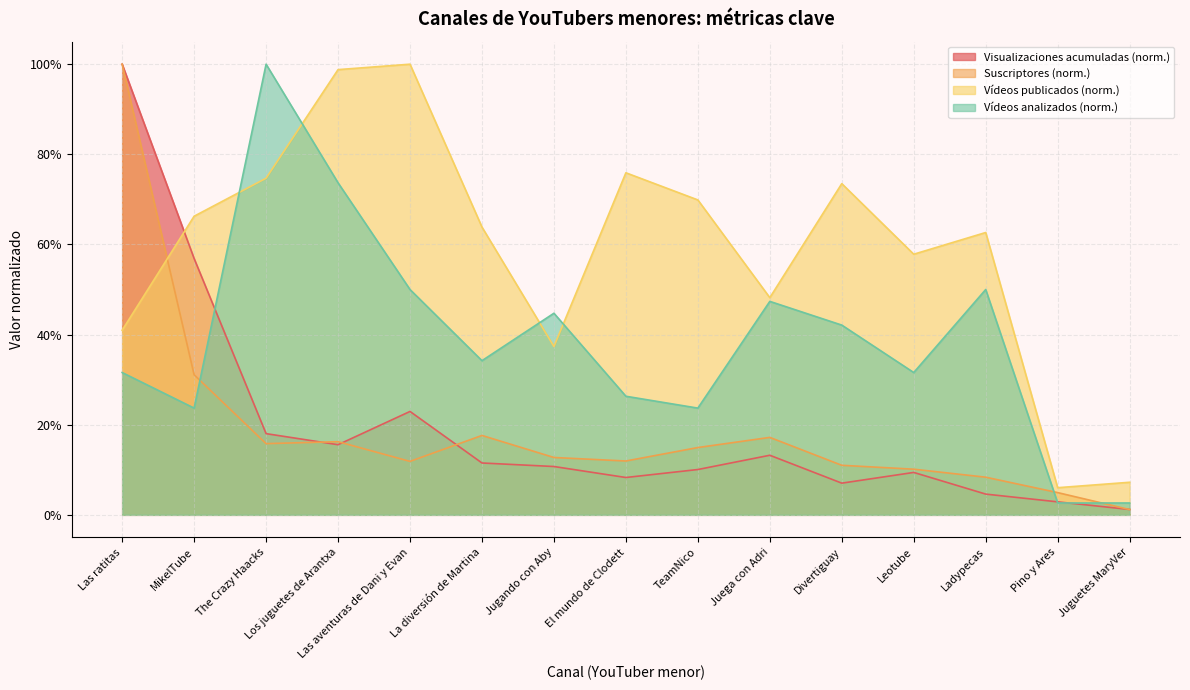

Between which two adjacent categories do Suscriptores and Vídeos publicados first intersect?

Las ratitas and MikelTube